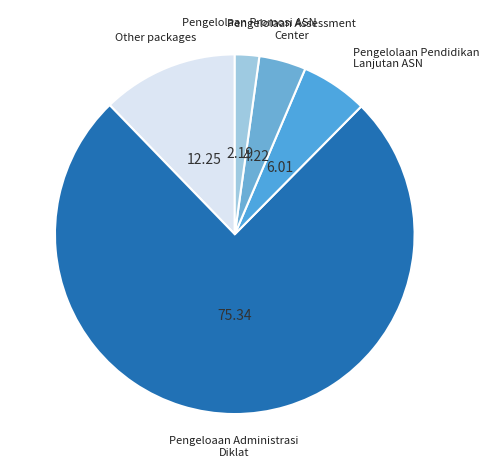

Rank the categories by value from lowest to highest.

Pengelolaan Promosi ASN, Pengelolaan Assessment Center, Pengelolaan Pendidikan Lanjutan ASN, Other packages, Pengeloaan Administrasi Diklat